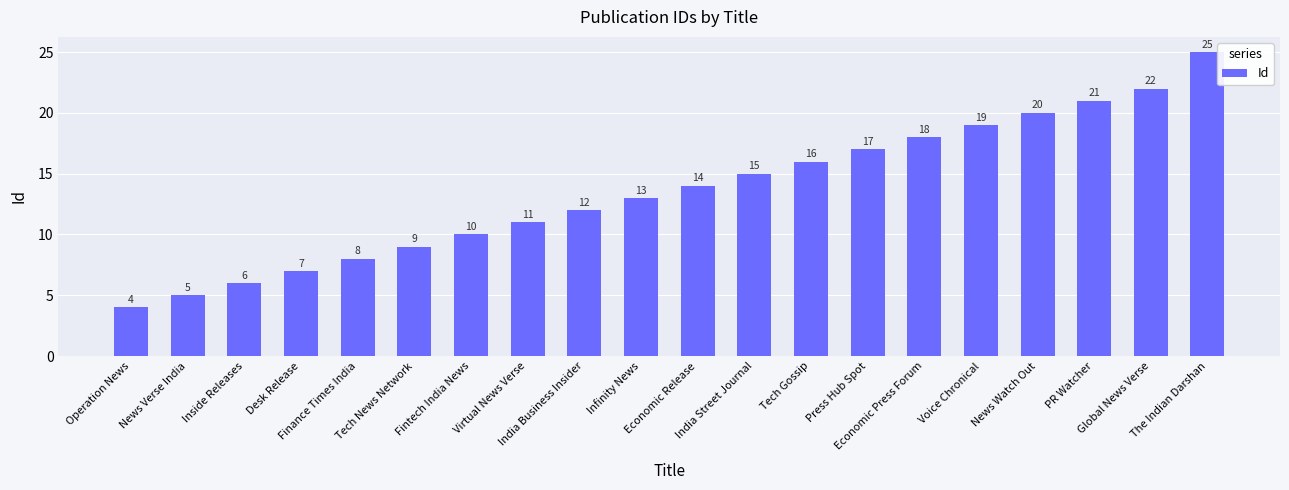

Reading left to right, transcribe all the data shown in this chart.

4	5	6	7	8	9	10	11	12	13	14	15	16	17	18	19	20	21	22	25